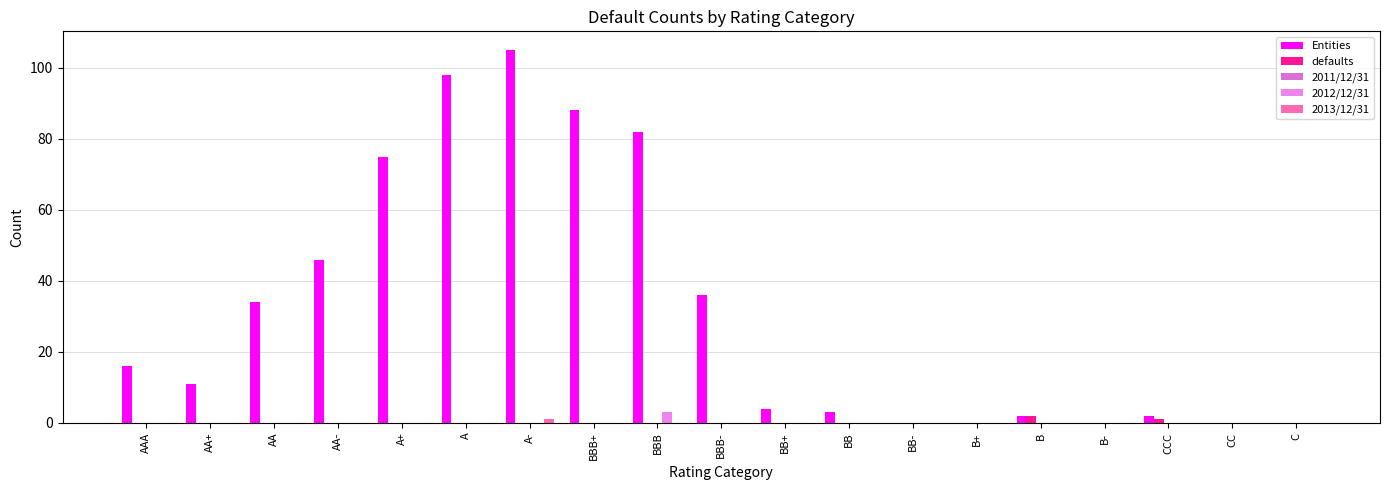

The 2012/12/31 series shows 0 at A. True or false?

True